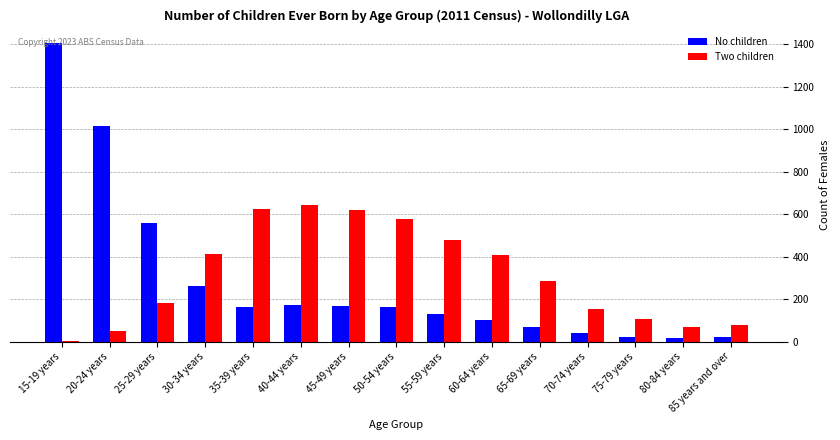

What position from the right is 85 years and over?

1